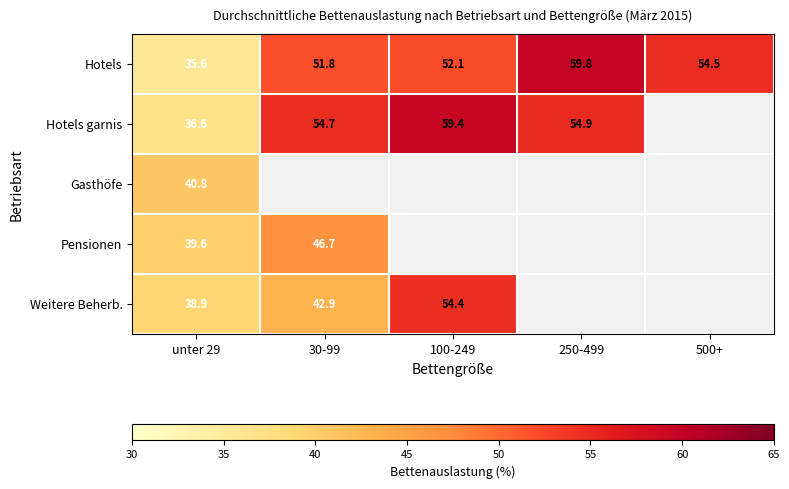

Is it true that Weitere Beherb. equals 57.1 at 30-99?

False